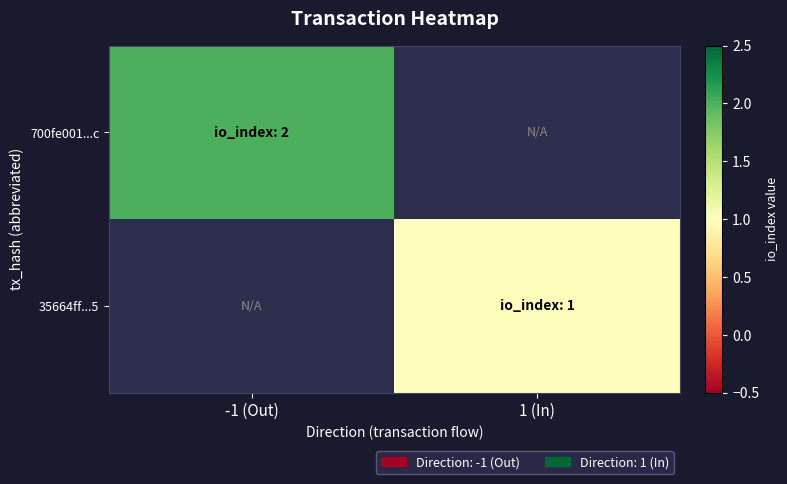

Count the number of data series in this chart.

2